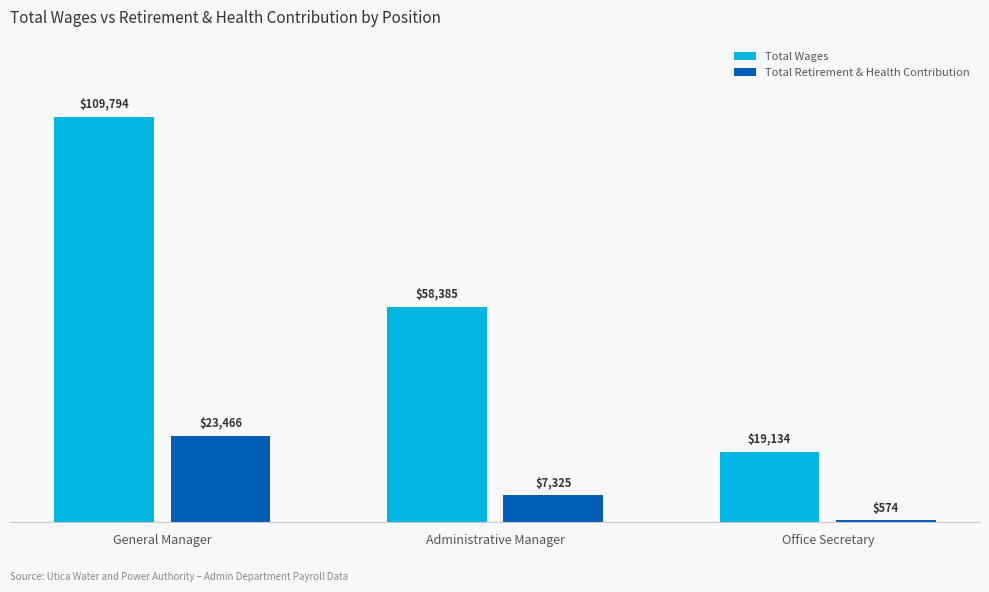

What is the value of the Total Wages bar at the 2nd from the left?

58385